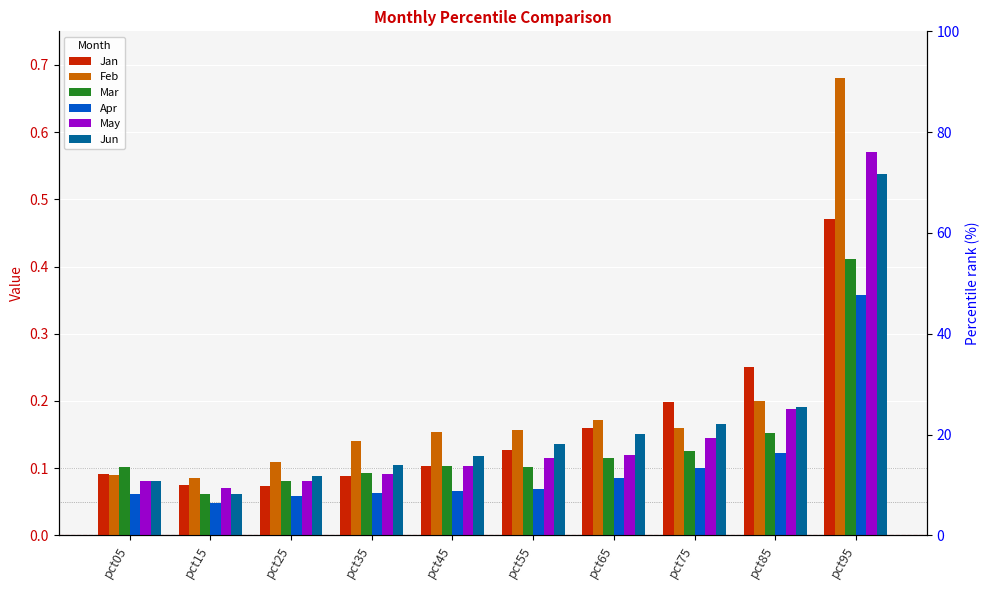

Which series has the largest total across all categories?

Feb